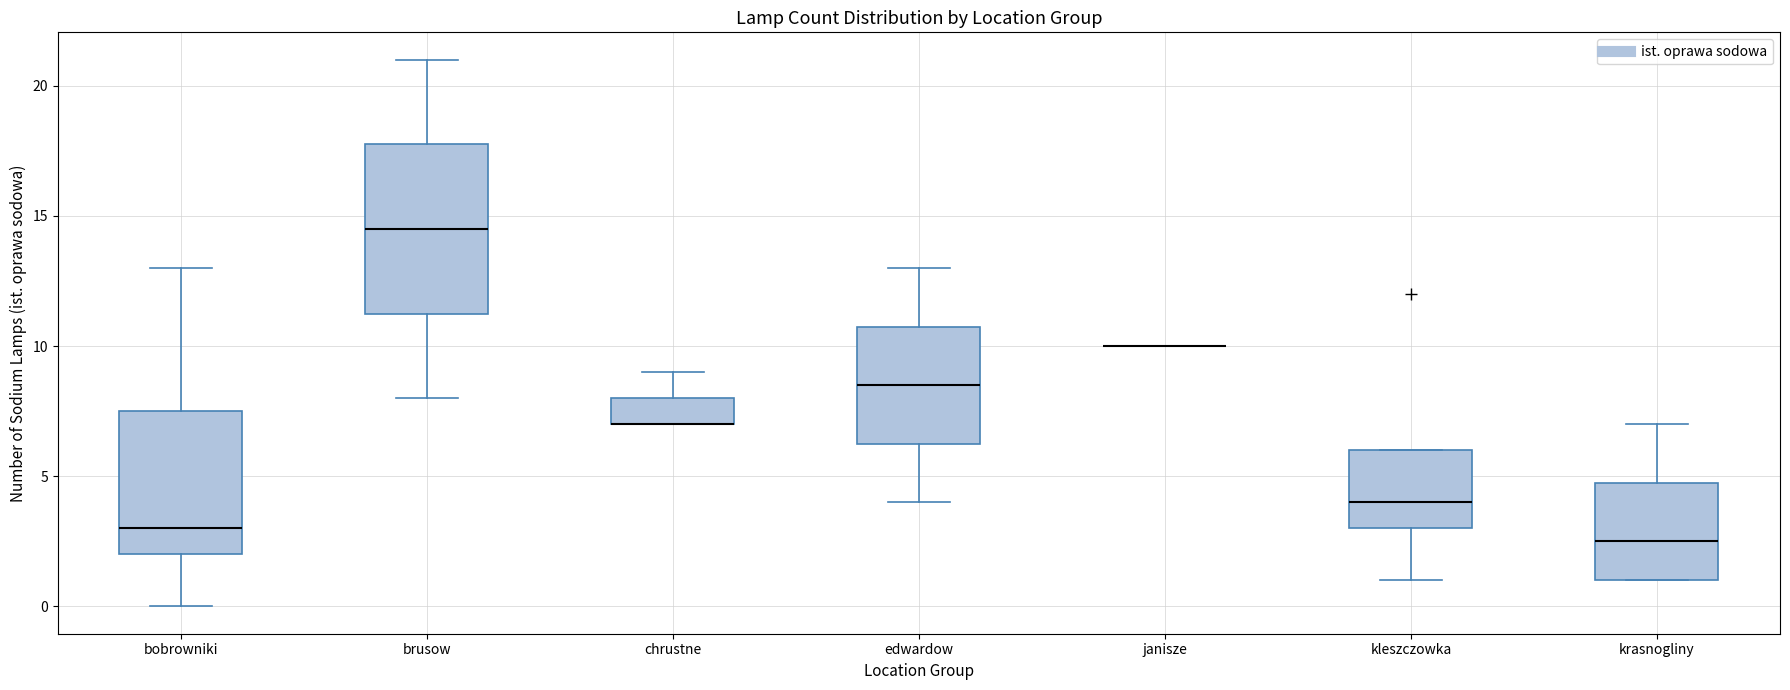

Reading left to right, read every box against the y-axis: the position of its median line, the range the box covers, and the ends of its whiskers. The values are not printed on the chart, so give them approximately, as read against the axis.

bobrowniki: median 3.0, box 2.0 to 7.5, whiskers 0.0 to 13.0
brusow: median 14.5, box 11.5 to 18.0, whiskers 8.0 to 21.0
chrustne: median 7.0 (drawn on the box's lower edge), box 7.0 to 8.0, whiskers 7.0 to 9.0
edwardow: median 8.5, box 6.5 to 11.0, whiskers 4.0 to 13.0
janisze: box collapsed to a line at 10.0, whiskers 10.0 to 10.0
kleszczowka: median 4.0, box 3.0 to 6.0, whiskers 1.0 to 6.0
krasnogliny: median 2.5, box 1.0 to 5.0, whiskers 1.0 to 7.0